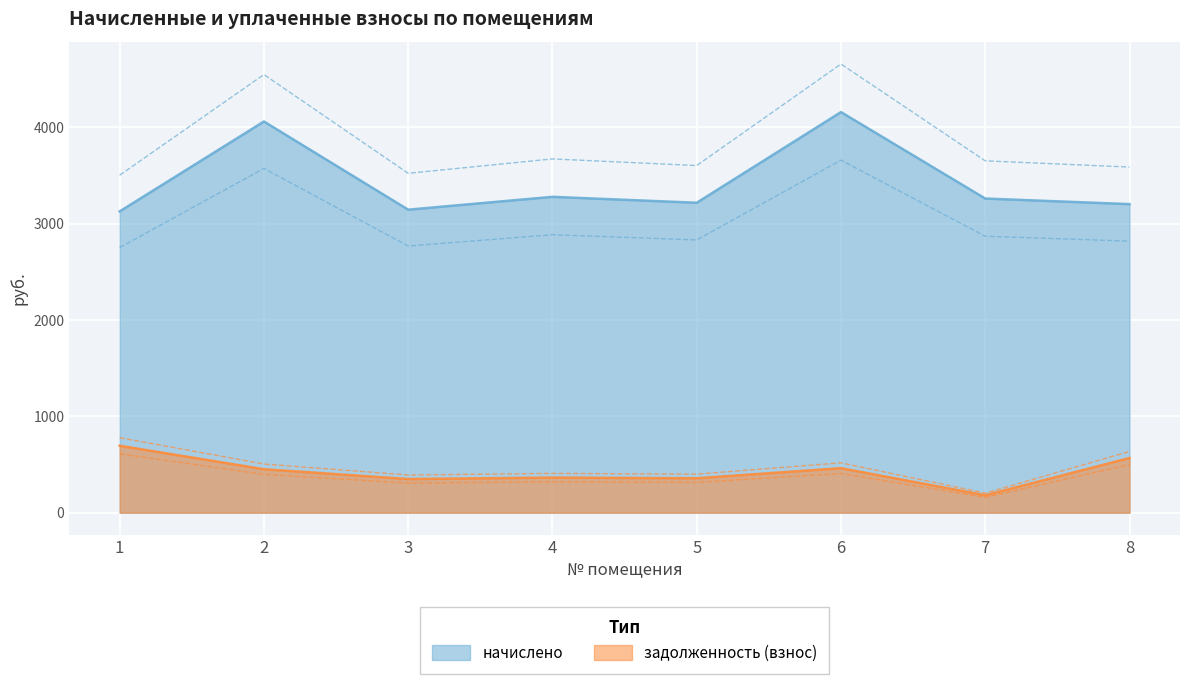

What is the difference between the second highest and second lowest values in the начислено series?

914.9